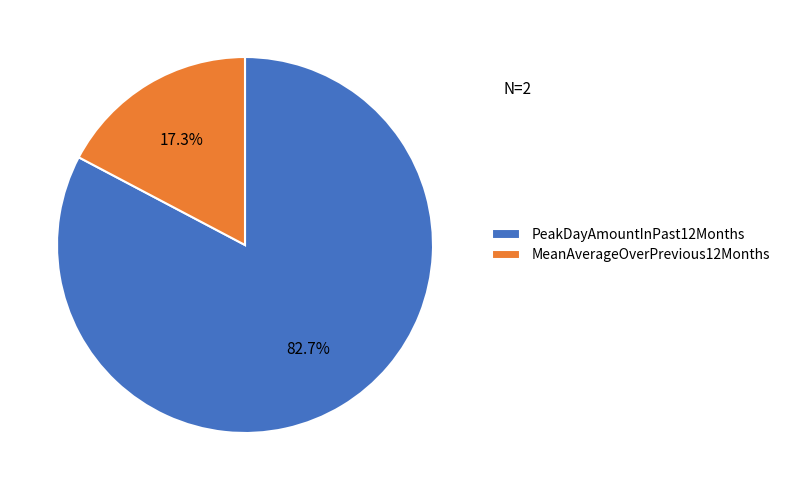

Approximately how many times larger is the value at PeakDayAmountInPast12Months compared to MeanAverageOverPrevious12Months?

4.8